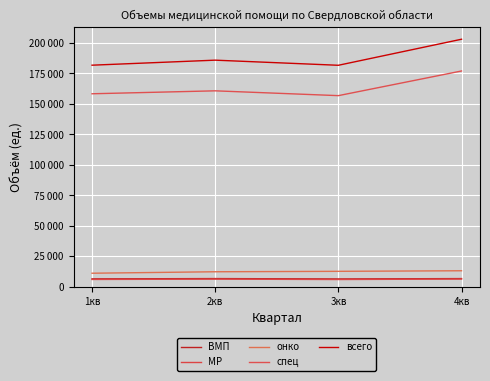

Where is the first local maximum for спец?

2кв